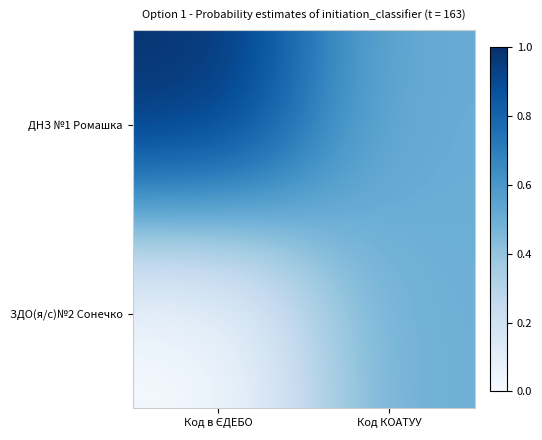

Reading right to left, list all the values displayed in this chart.

ДНЗ №1 Ромашка: Код КОАТУУ=0.5	Код в ЄДЕБО=1.0
ЗДО(я/с)№2 Сонечко: Код КОАТУУ=0.5	Код в ЄДЕБО=0.0